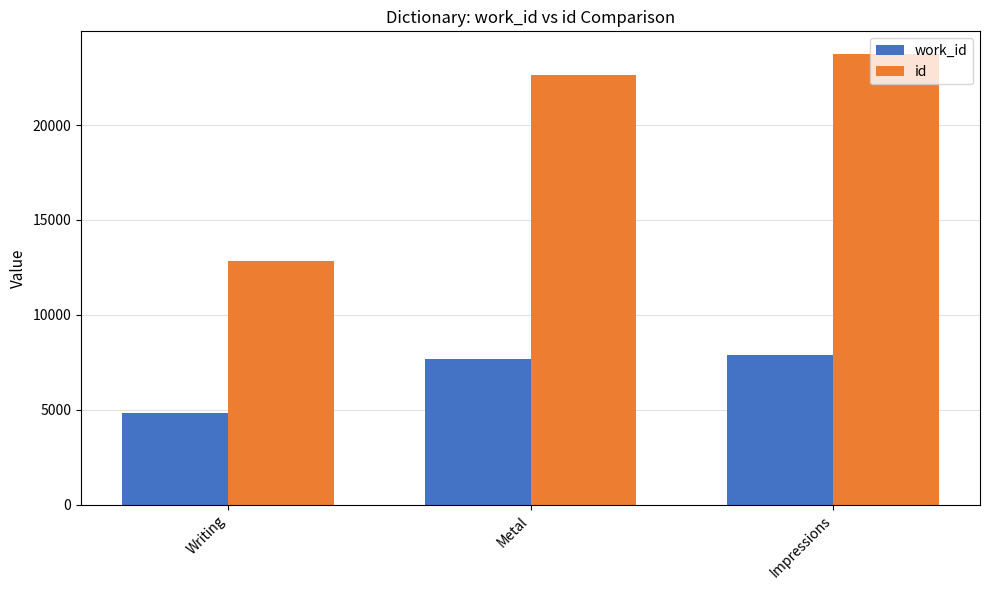

Which series has the widest spread of values?

id